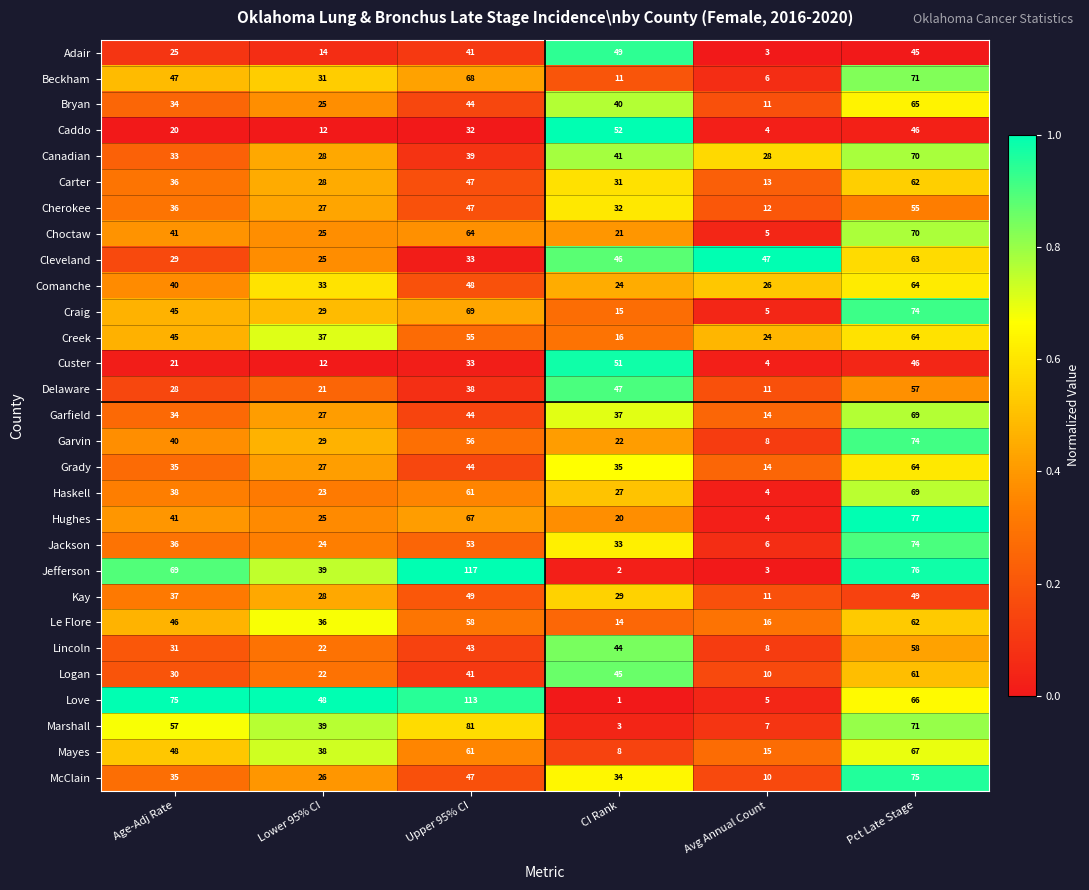

What is the total value across all series at CI Rank?

830